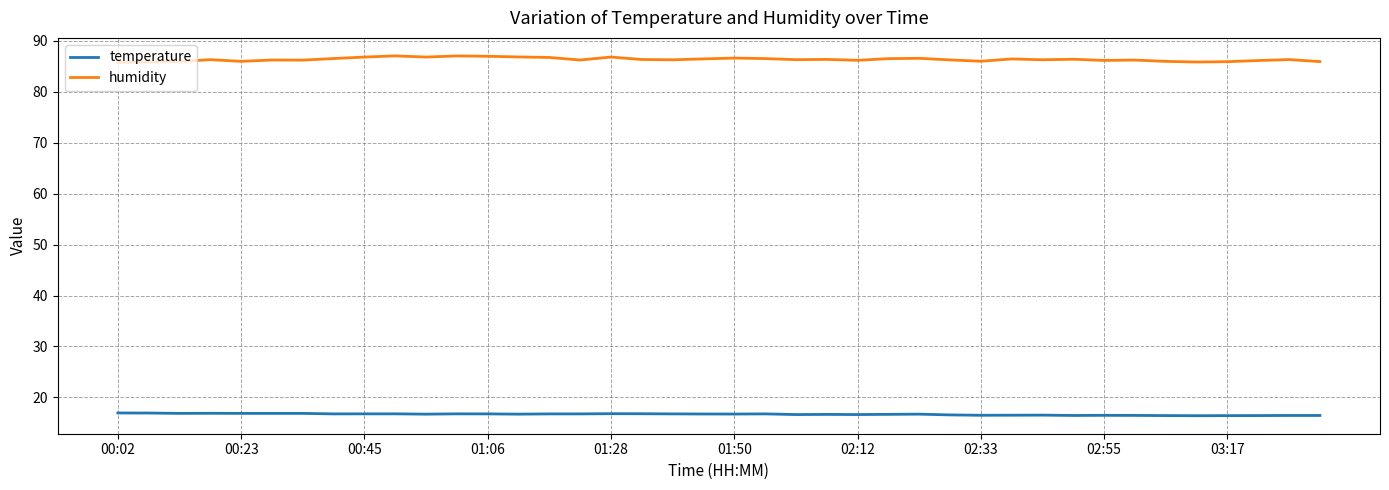

True or false: temperature and humidity cross at least once.

False